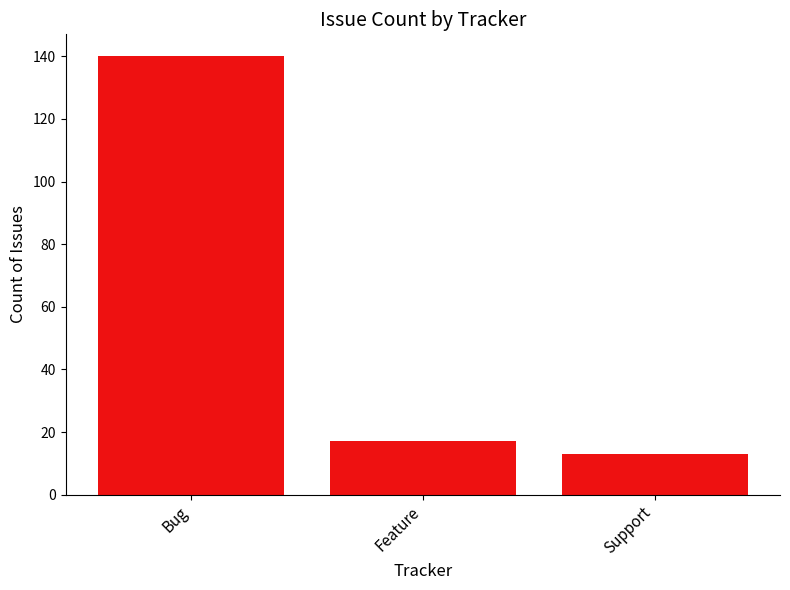

Where does the data first go above 17?

Bug